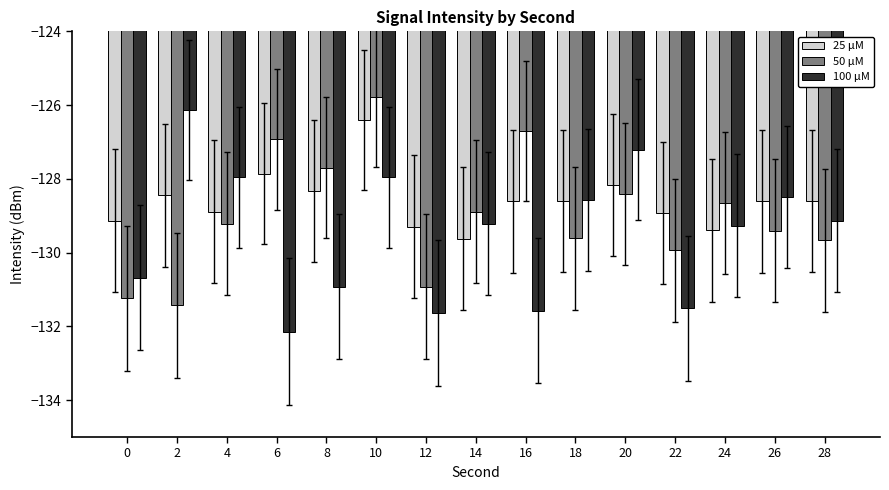

What is the total value across all series at 2?

-386.0